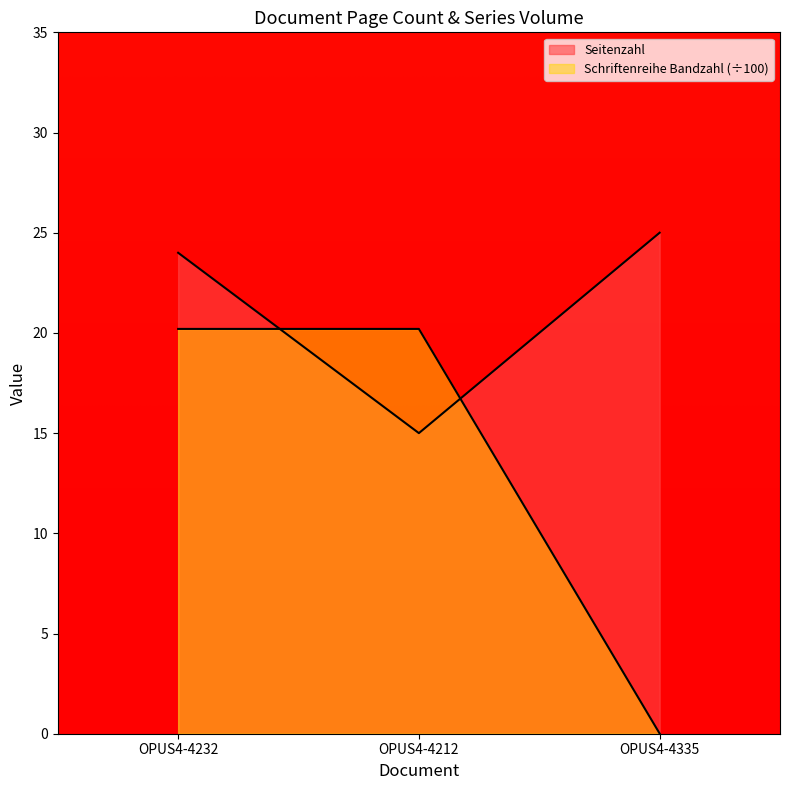

Reading left to right, extract all data points from this chart.

Seitenzahl: 24.0	15.0	25.0
Schriftenreihe Bandzahl: 20.2	20.2	0.0